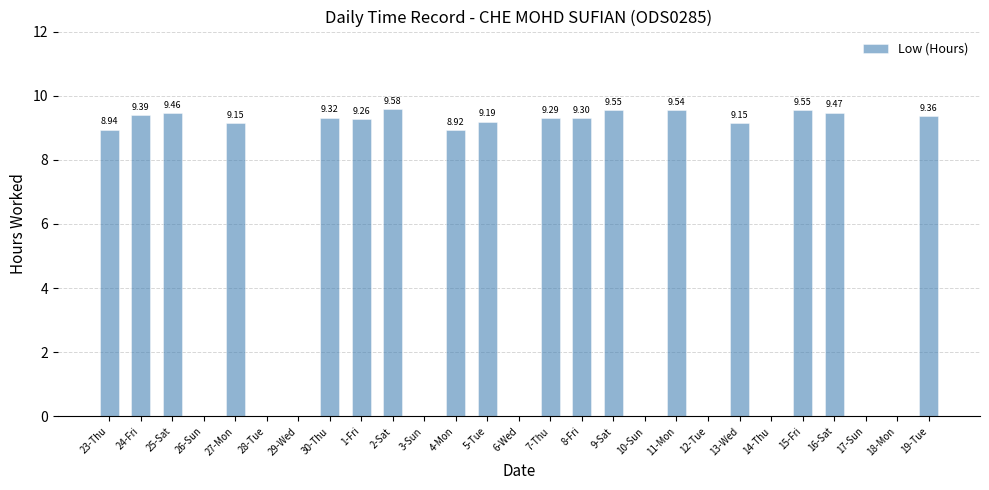

What is the change in value from 12-Tue to 19-Tue?

+9.4